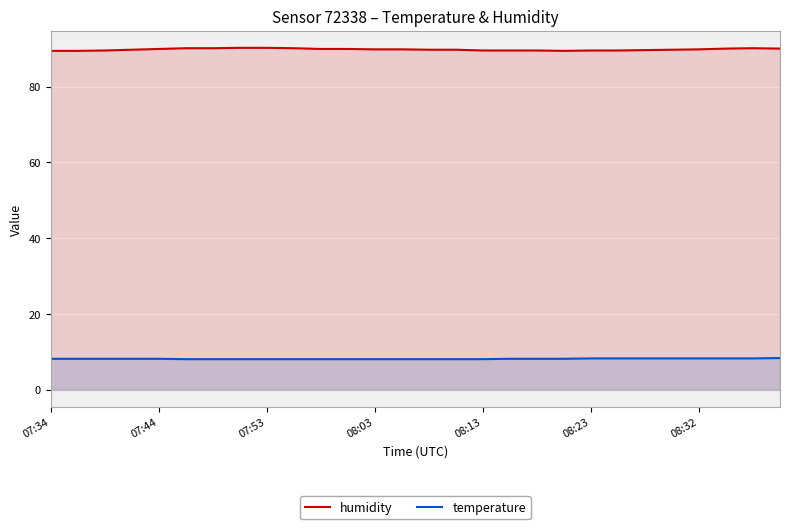

What is the difference between the second highest and minimum values in the temperature series?

0.2